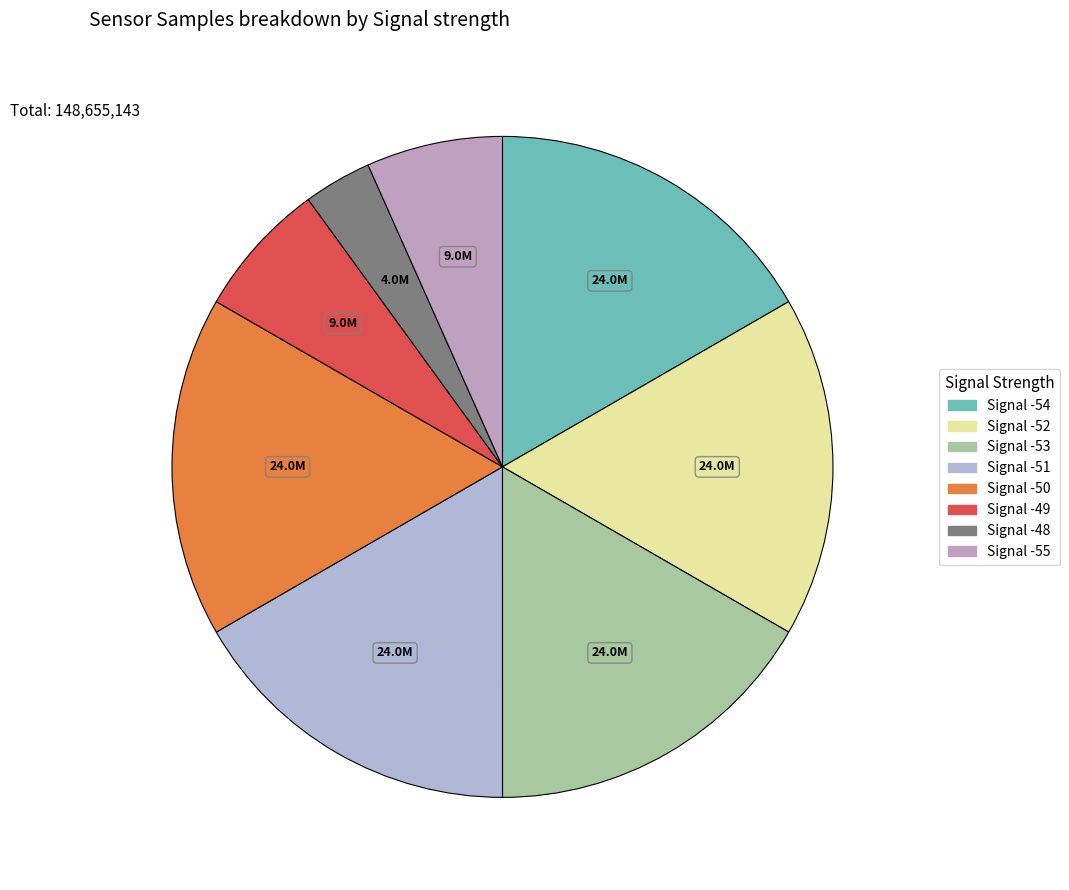

What is the largest slice in the pie chart?

Signal -51